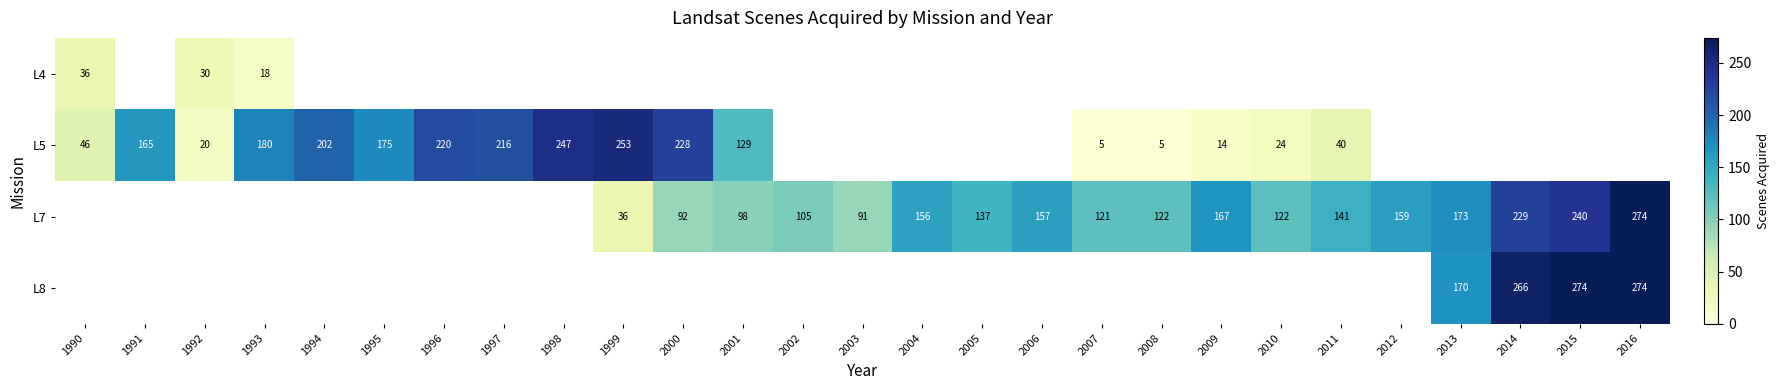

Is it true that L7 equals 195 at 2007?

False